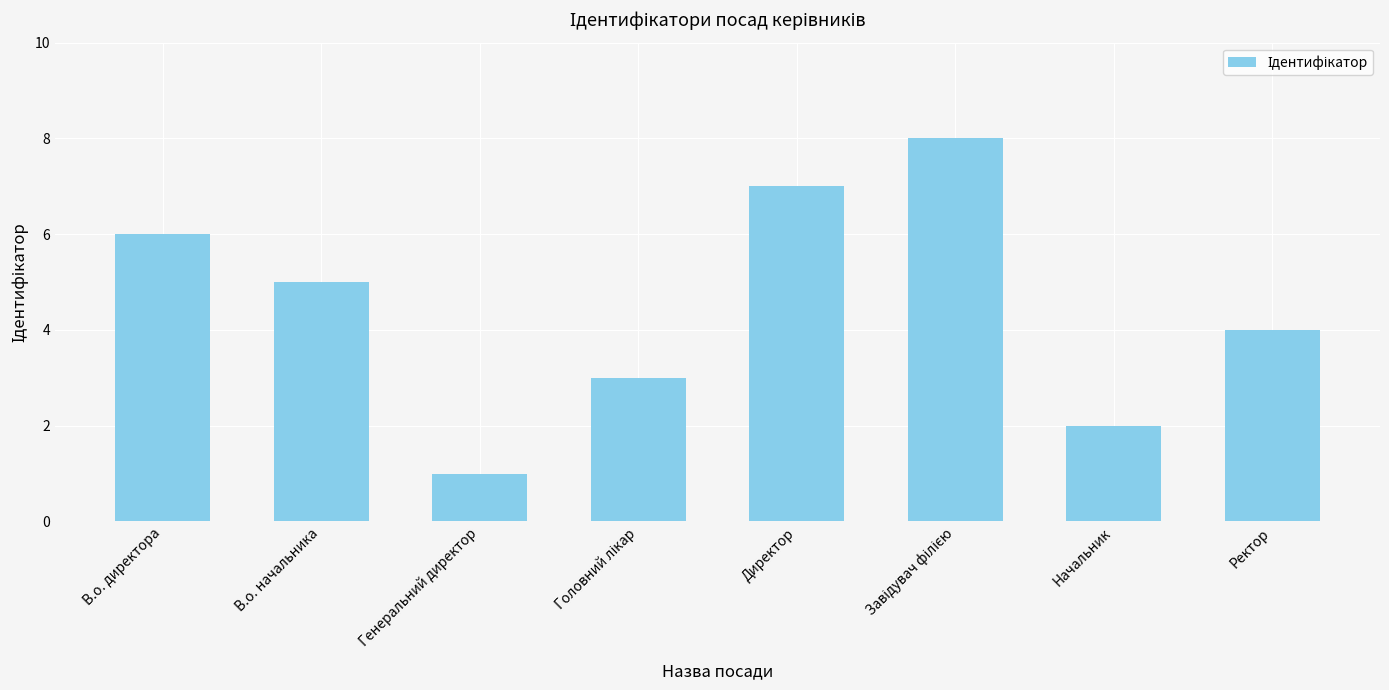

How many bars are there in total?

8